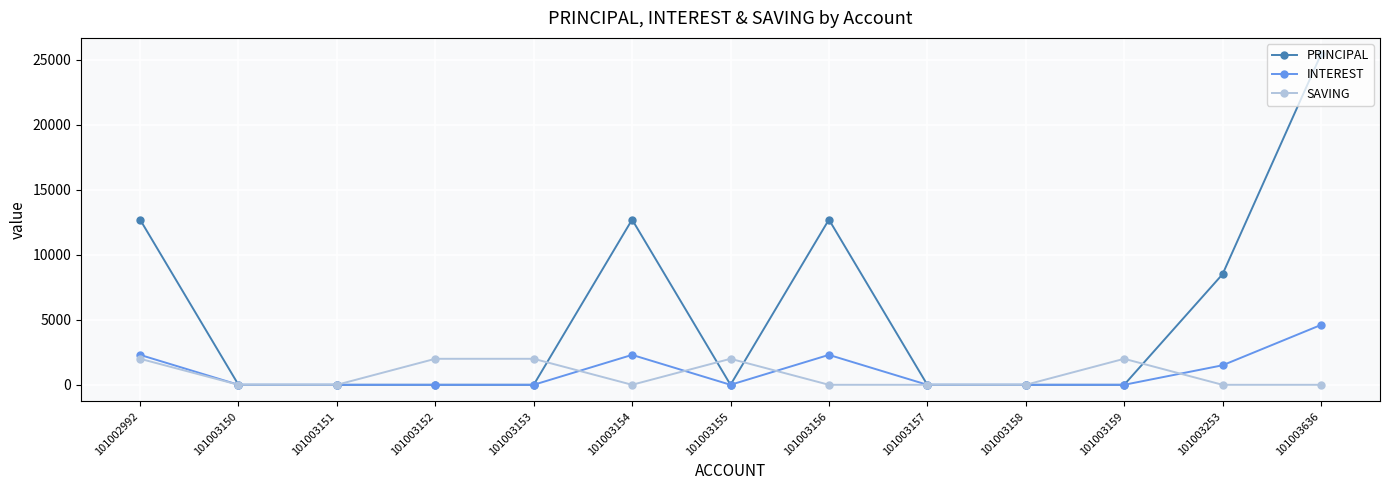

How many data points in PRINCIPAL are above 0?

5